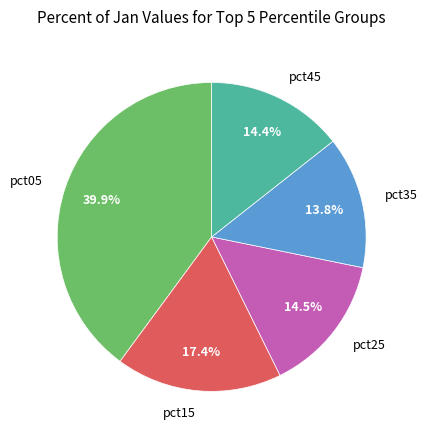

Is there any slice that represents more than half of the pie?

No